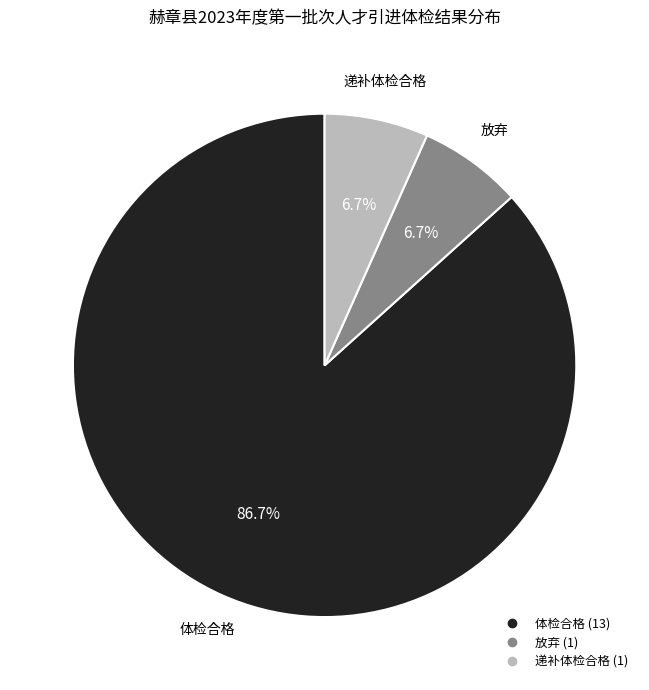

How many segments does this pie chart have?

3